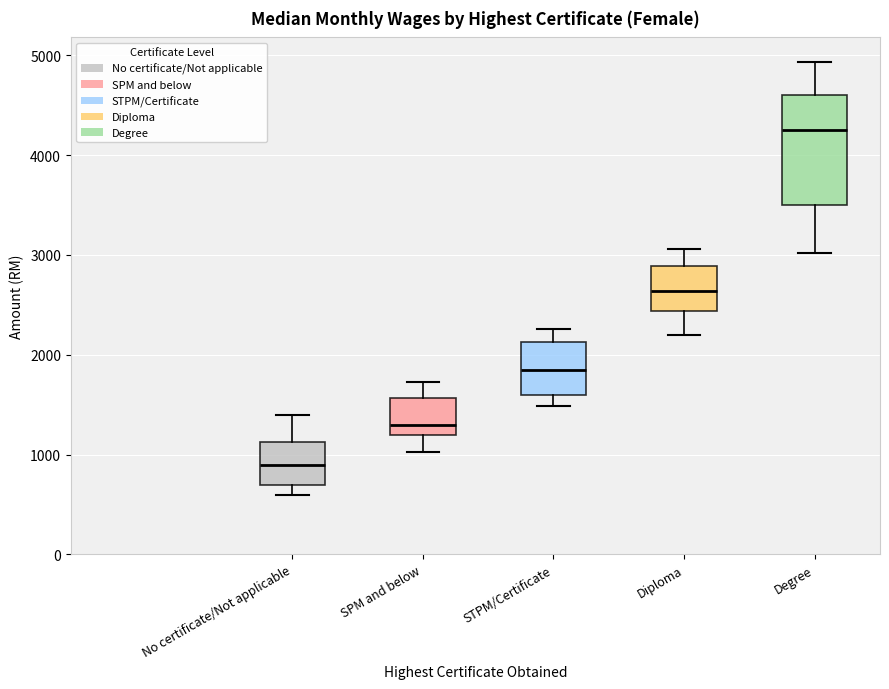

Comparing the boxes themselves (not the whiskers), which one is the tallest?

Degree